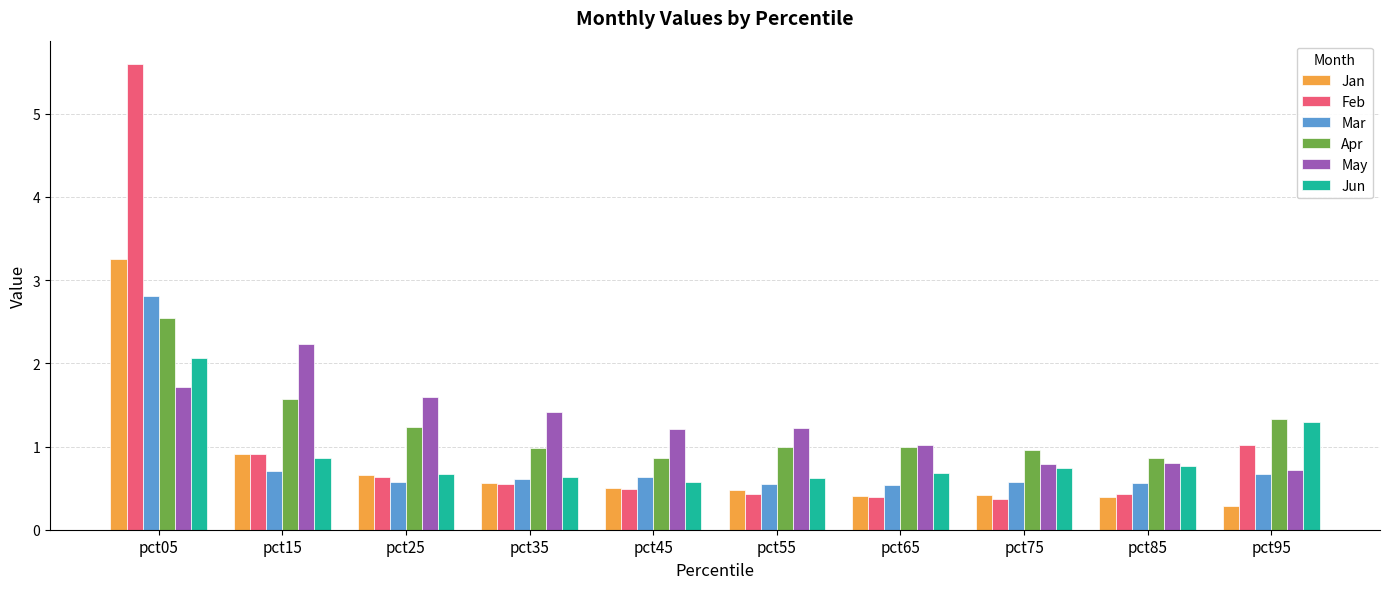

What is the difference between the Jun values at pct35 and pct05?

1.4